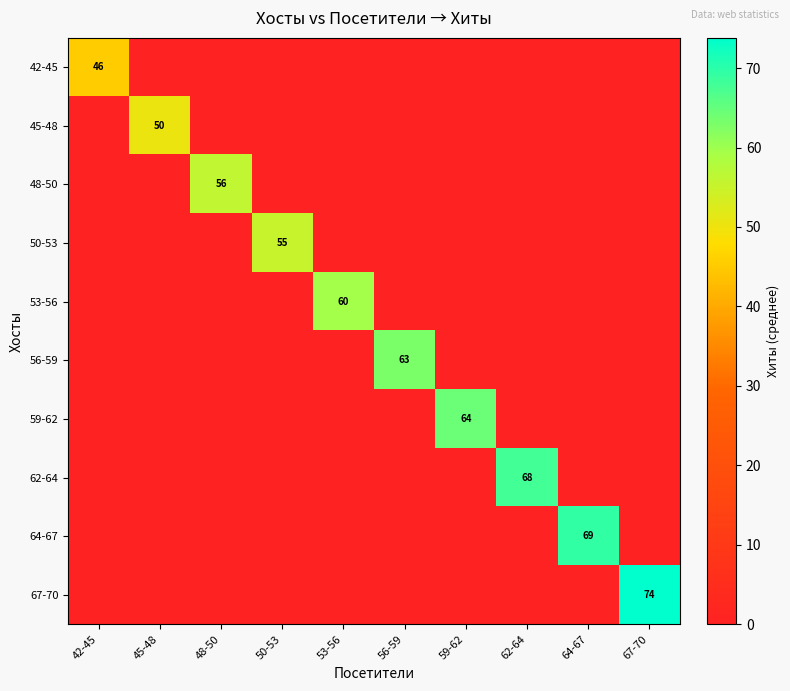

Which series changed the most between 45-48 and 56-59?

56-59